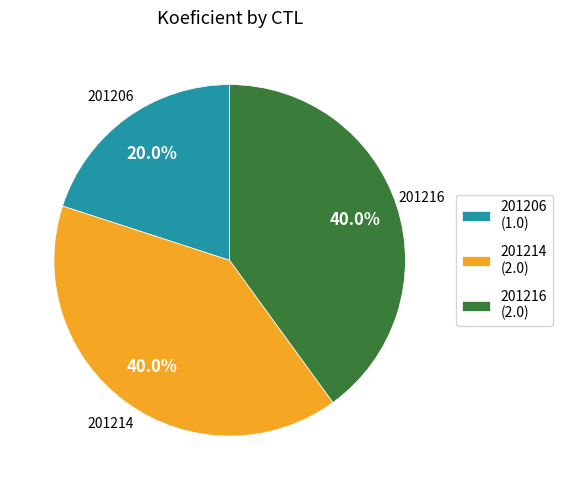

What is the ratio of the value at 201206 to the value at 201216?

0.5